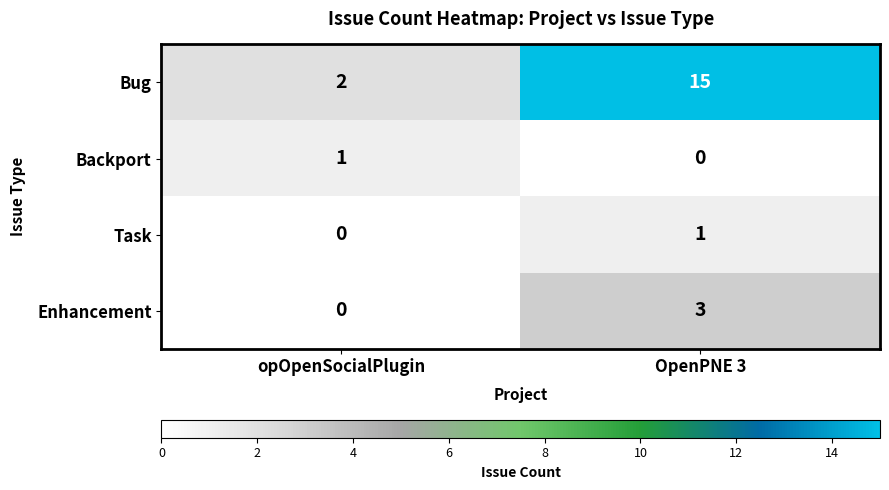

Where is Backport nearest to the value 0?

OpenPNE 3